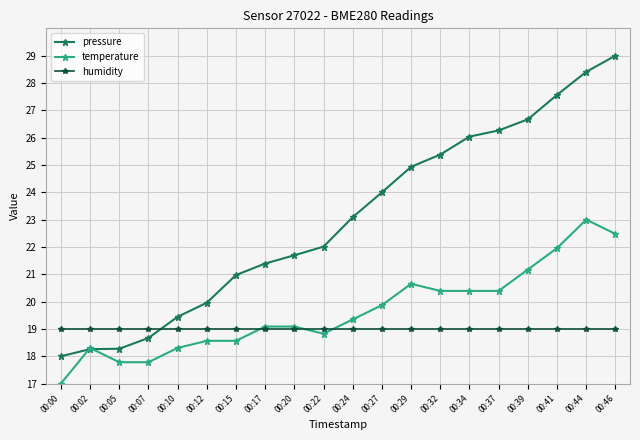

Which series has the largest total across all categories?

pressure